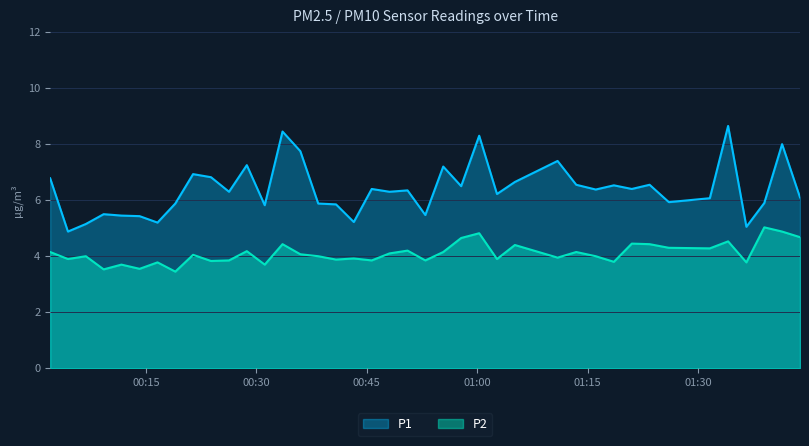

What is the sum of the P1 values at 2023-08-06T00:35:58 and 2023-08-06T01:23:25?

14.3